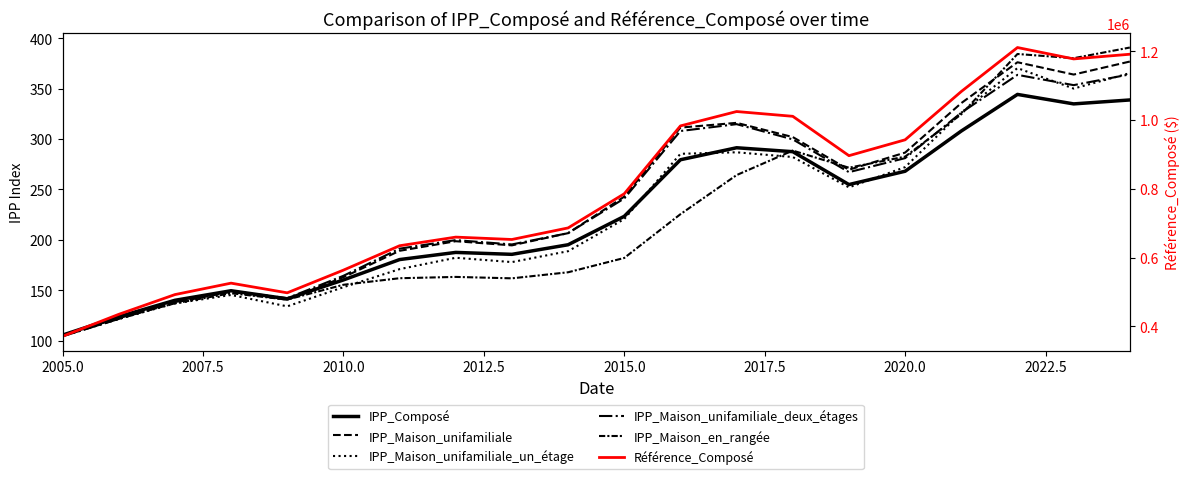

Reading right to left, extract all data points from this chart.

IPP_Composé: 338.8	334.9	344.3	308.0	268.1	254.9	287.5	291.4	279.5	223.4	195.2	185.7	187.6	180.5	160.3	141.6	149.6	140.1	123.8	105.6
IPP_Maison_unifamiliale: 376.9	364.0	376.2	335.7	286.6	269.6	302.0	316.1	311.4	242.9	206.7	194.6	198.7	189.2	163.0	140.6	148.5	138.0	121.6	104.6
IPP_Maison_unifamiliale_un_étage: 365.4	350.1	370.4	326.3	272.2	252.1	282.2	286.9	285.4	220.7	188.8	178.0	182.3	171.0	153.1	134.1	145.4	137.0	121.6	105.1
IPP_Maison_unifamiliale_deux_étages: 364.2	353.5	363.7	326.2	281.1	267.2	299.7	314.8	308.0	241.1	206.7	195.5	199.8	191.3	164.4	142.2	149.4	138.3	121.6	104.4
IPP_Maison_en_rangée: 390.8	380.2	384.4	324.6	282.6	271.6	288.6	264.3	225.5	182.1	167.9	161.9	163.3	162.0	155.5	140.8	147.1	137.1	122.4	105.4
Référence_Composé: 1191200.0	1177600.0	1210700.0	1082900.0	942500.0	896400.0	1010800.0	1024700.0	982900.0	785700.0	686400.0	652800.0	659700.0	634600.0	563700.0	497800.0	525900.0	492600.0	435200.0	371400.0